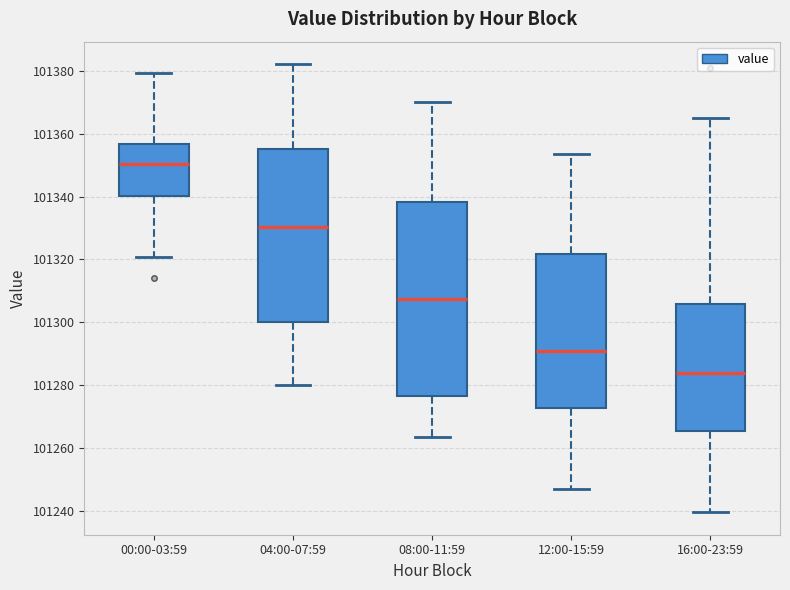

Comparing the boxes themselves (not the whiskers), which one is the tallest?

08:00-11:59